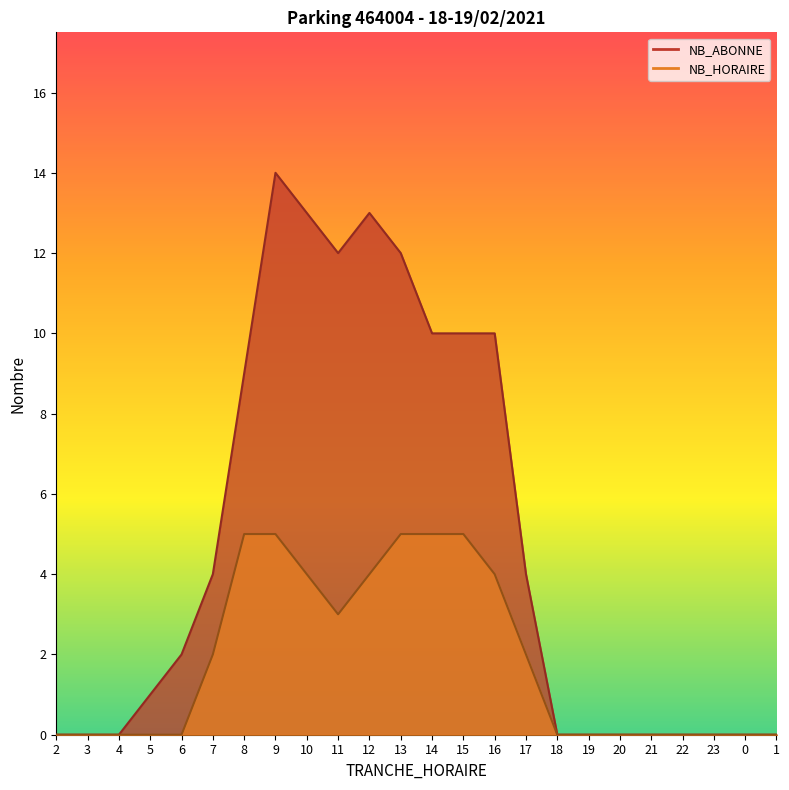

What is the difference between the second highest and second lowest values in the NB_HORAIRE series?

5